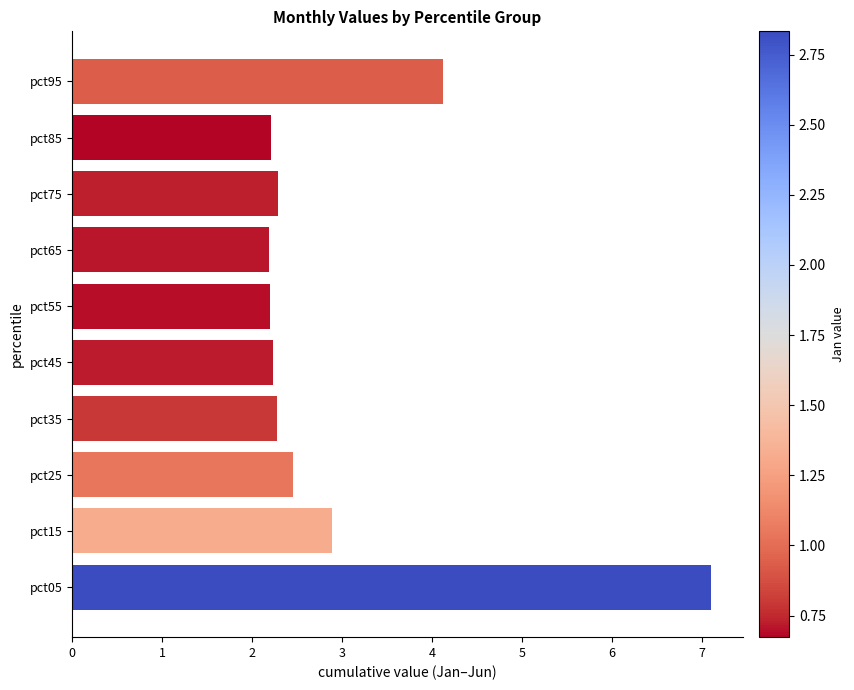

Reading bottom to top, list all the values displayed in this chart.

pct05=7.1	pct15=2.9	pct25=2.5	pct35=2.3	pct45=2.2	pct55=2.2	pct65=2.2	pct75=2.3	pct85=2.2	pct95=4.1